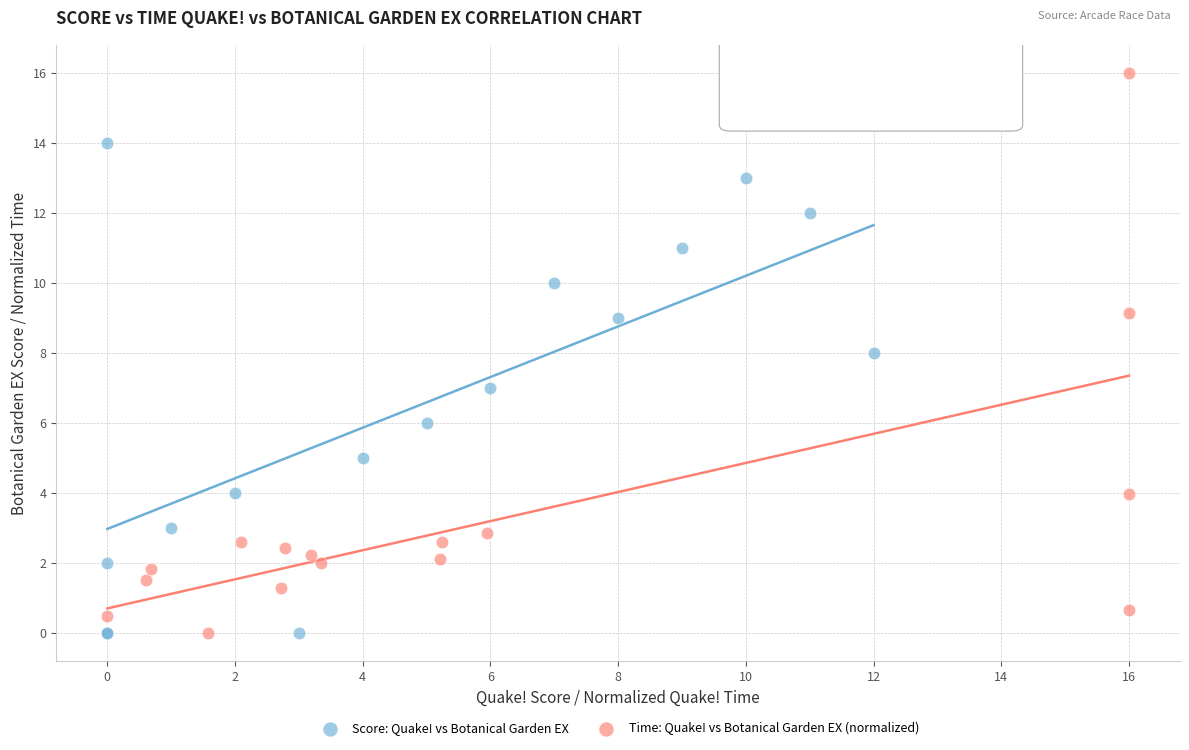

Which series contains the highest Y value?

Time: Quake! vs Botanical Garden EX (normalized)